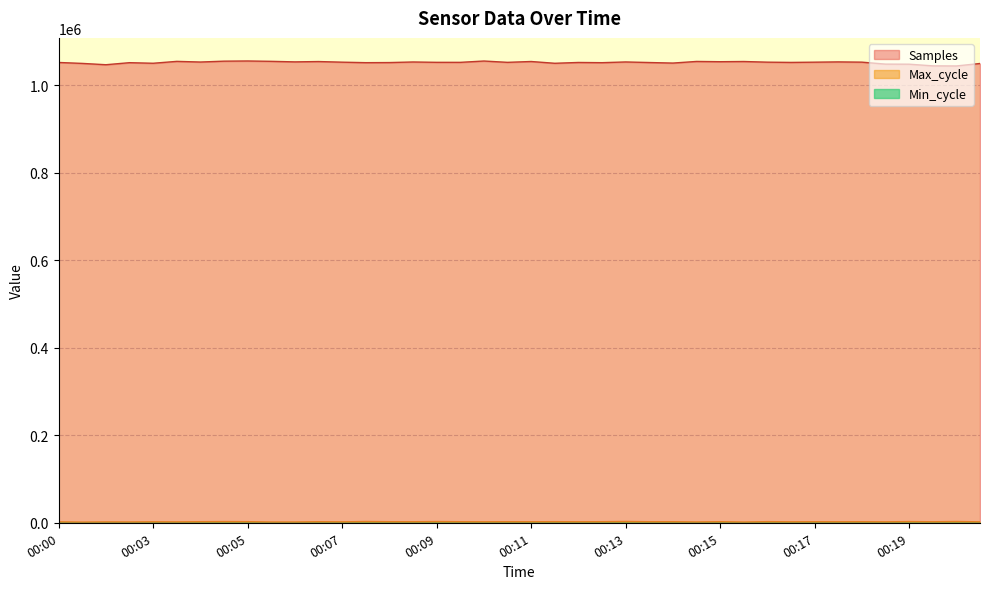

How many lines are shown in the chart?

3